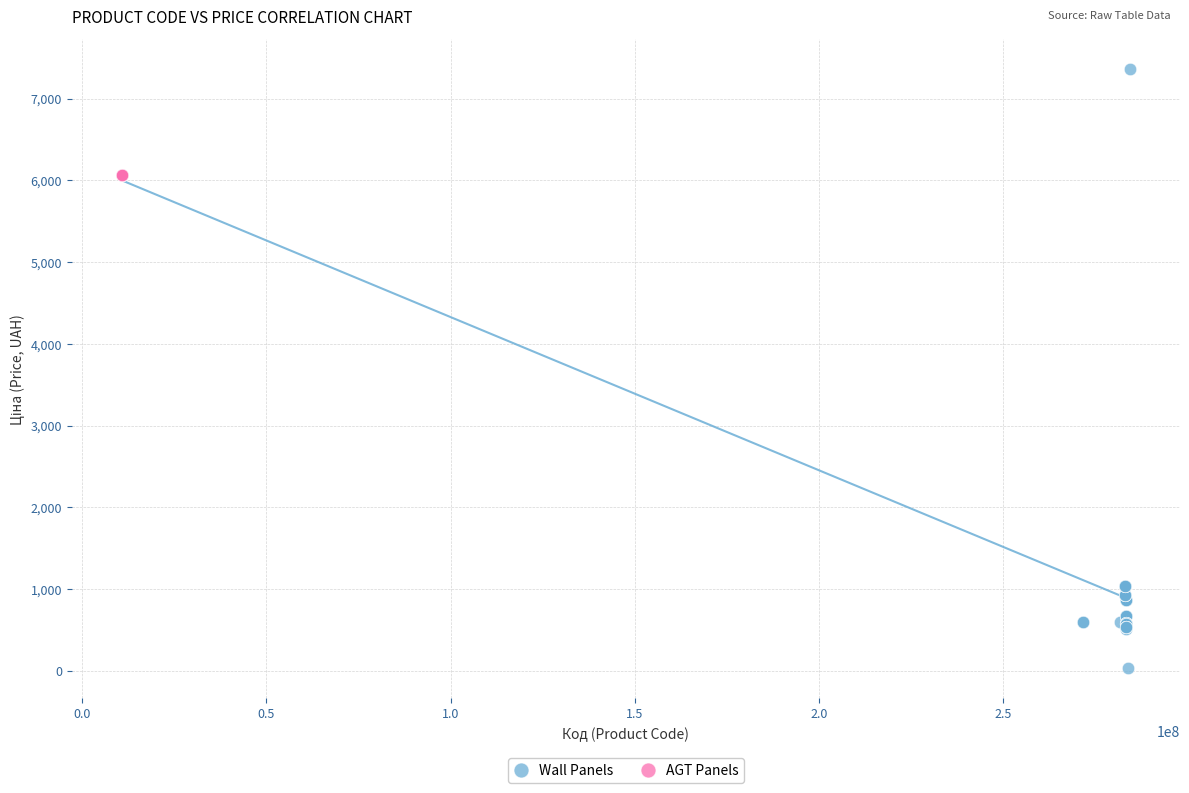

Which series contains the highest Y value?

Wall Panels